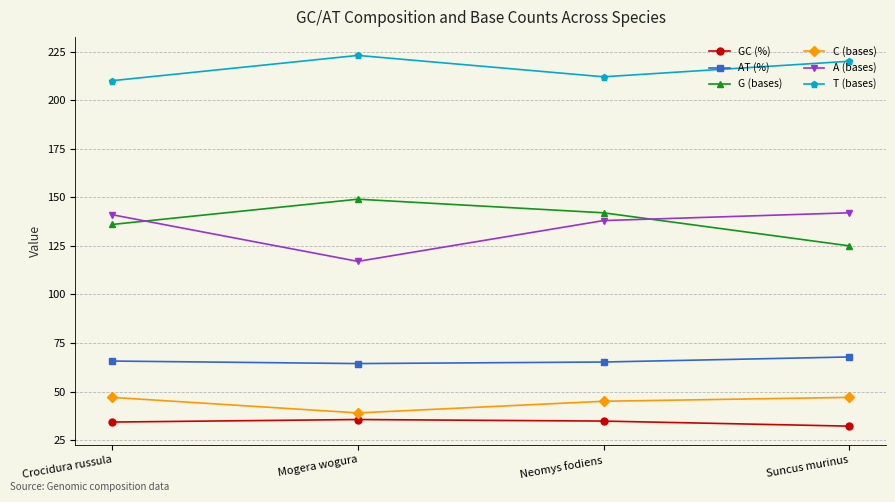

What is the spread (max minus min) of values at Suncus murinus?

187.8